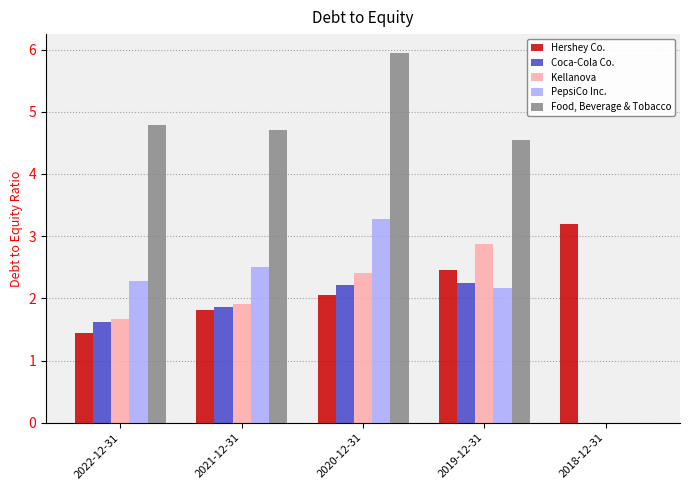

Which series changed the most between 2019-12-31 and 2018-12-31?

Food, Beverage & Tobacco